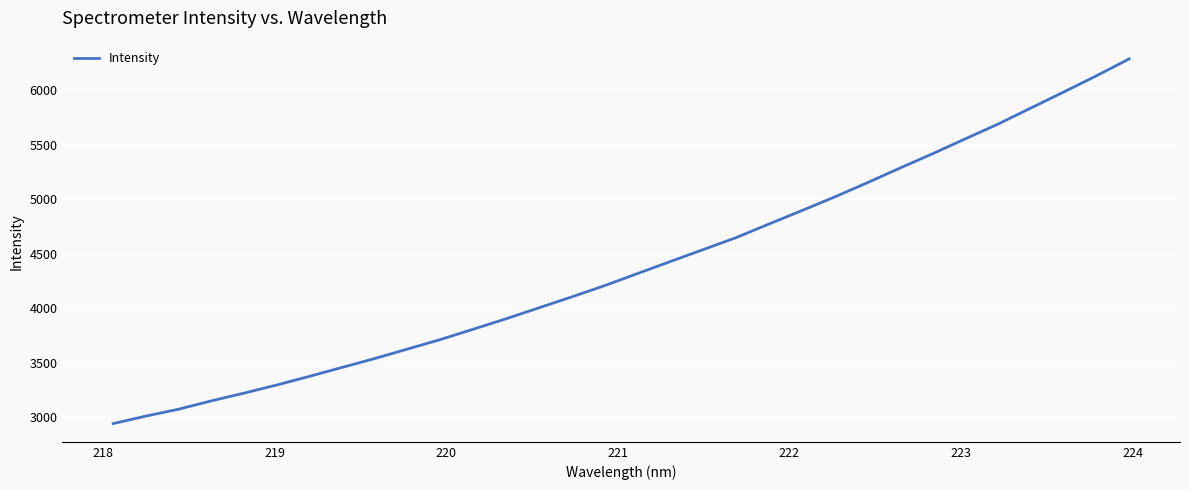

What is the greatest value displayed?

6285.4